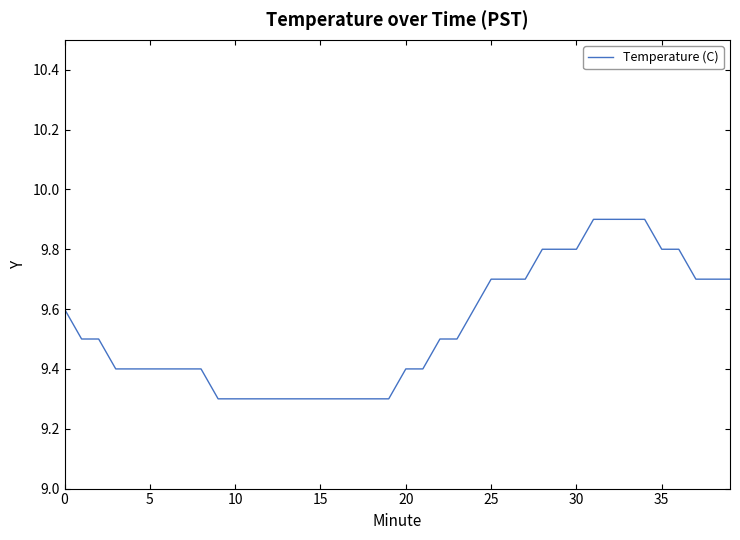

What is the maximum value shown in the chart?

9.9